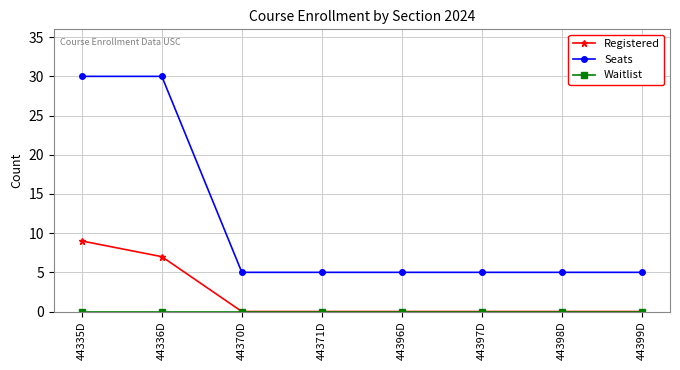

What is the average value of the Seats series?

11